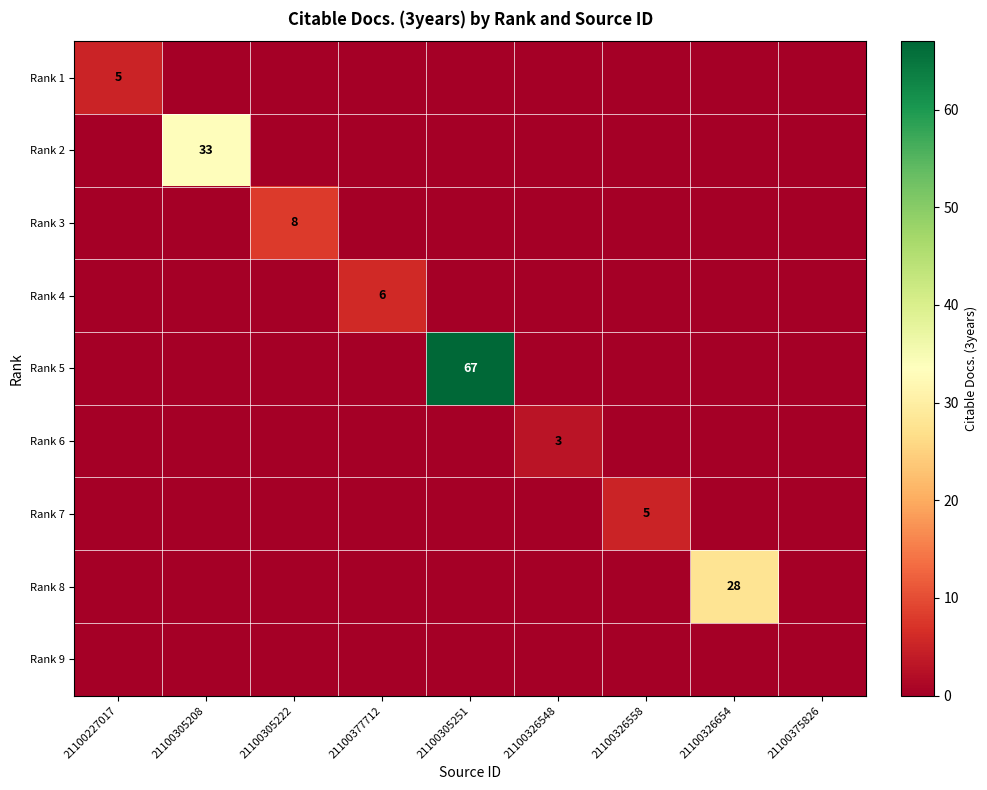

True or false: Rank 1 has a value of 8 at 21100227017.

False